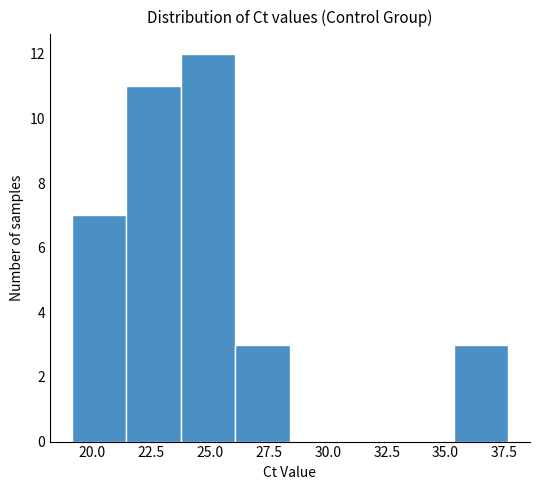

Reading left to right, transcribe this chart: for each bar, give the range it covers on the x-axis and its height. Neither the bar edges nor the heights are printed on the chart, so give them approximately, as read against the axes.

19.0 to 21.5: 7
21.5 to 24.0: 11
24.0 to 26.0: 12
26.0 to 28.5: 3
28.5 to 30.5: 0
30.5 to 33.0: 0
33.0 to 35.5: 0
35.5 to 37.5: 3